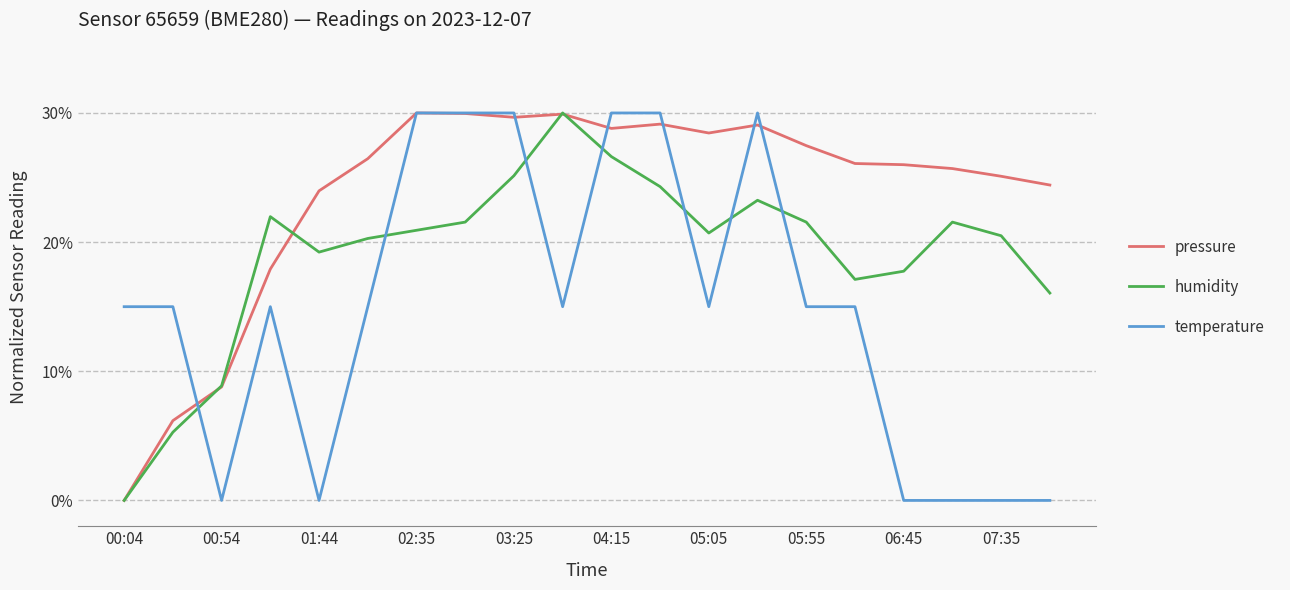

After their last crossing, which series has the higher values: humidity or temperature?

humidity